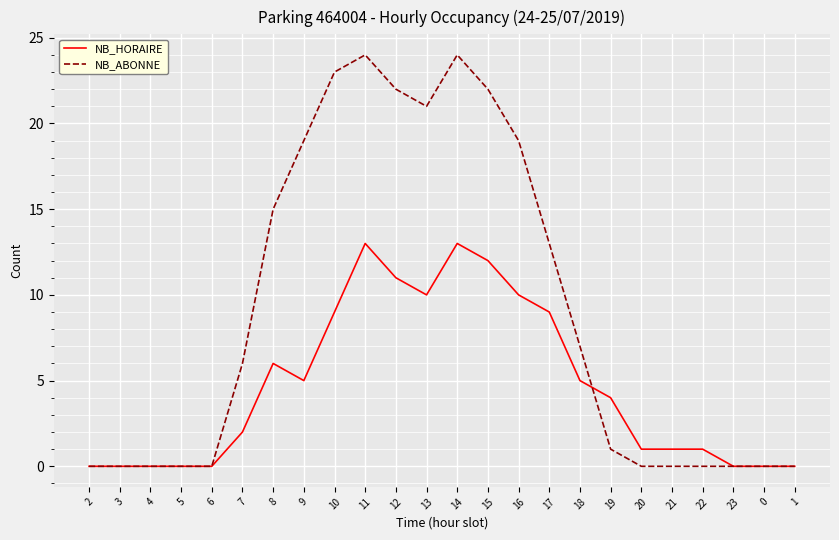

Between 2 and 14, which series saw the biggest shift?

NB_ABONNE